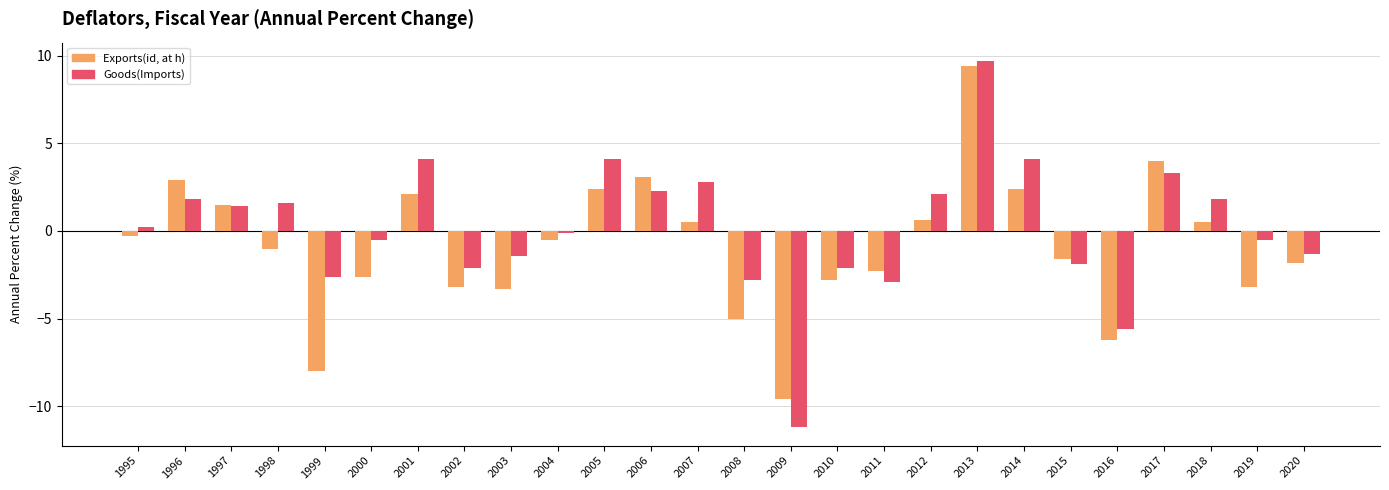

The value of Goods(Imports) at 2005 is 6.3. True or false?

False